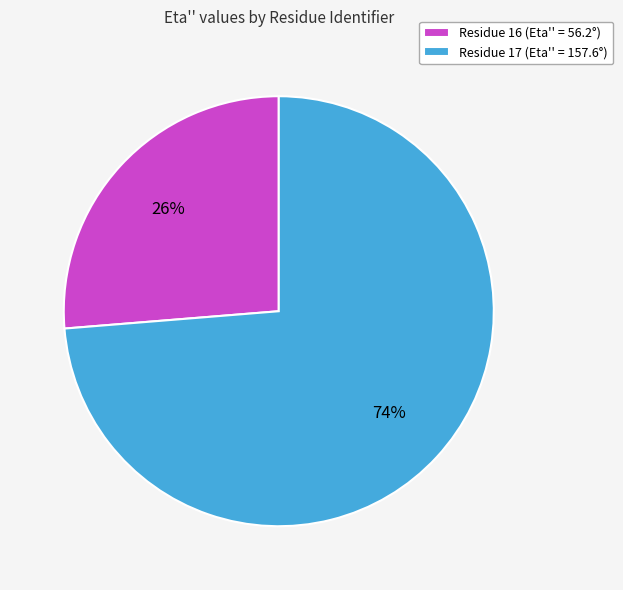

Does any single category account for the majority?

Yes